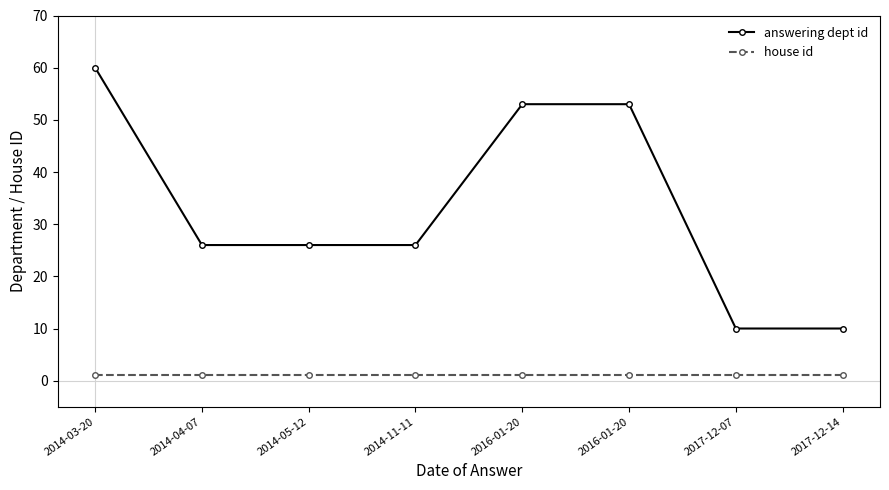

True or false: answering dept id and house id intersect in this chart.

False